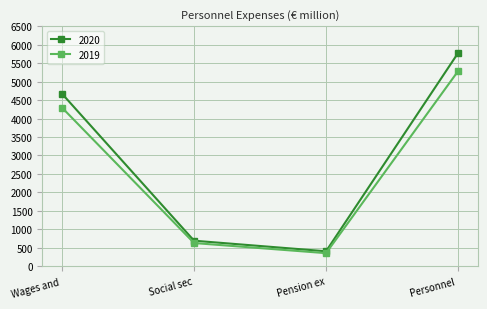

List the labels in order of 2020 value, largest first.

Personnel , Wages and , Social sec, Pension ex